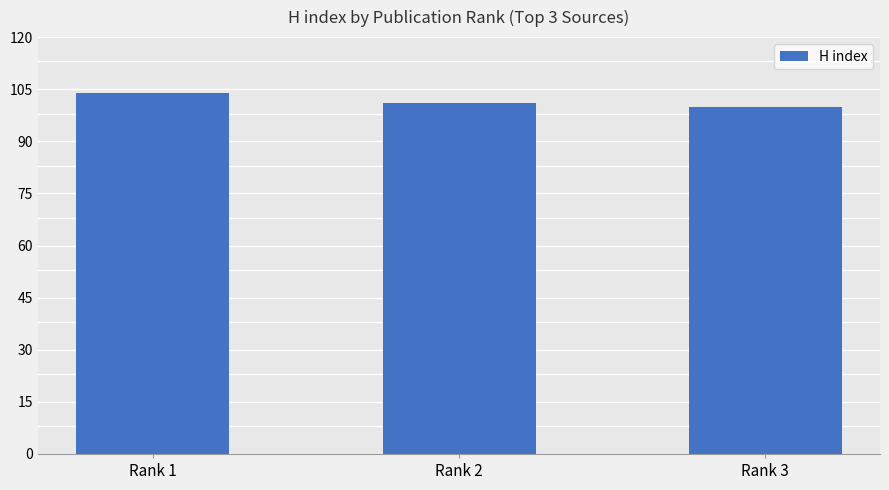

Are the bars horizontal?

No